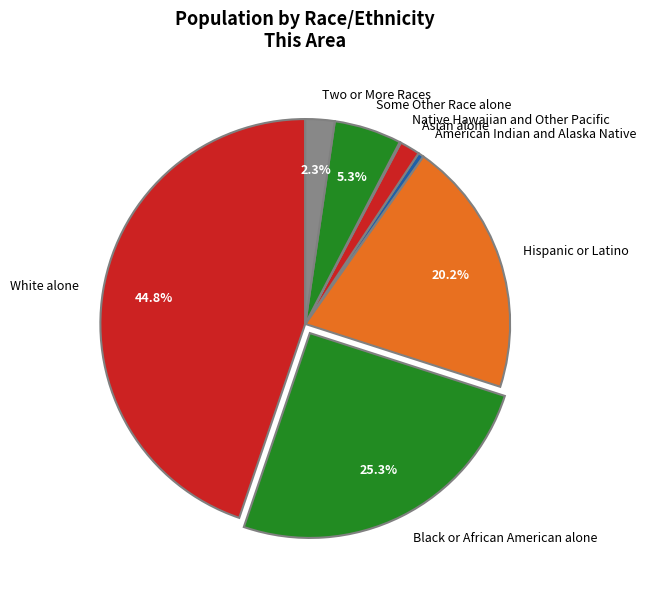

Between White alone and Asian alone, which is larger?

White alone